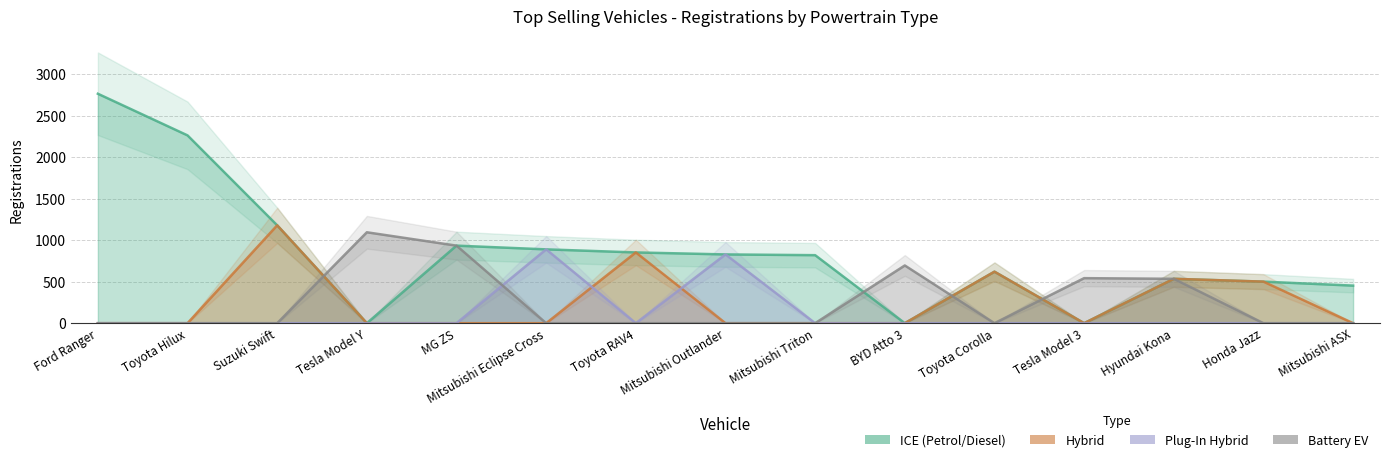

Reading left to right, list all the values displayed in this chart.

ICE Regs: 2766	2264	1180	0	935	890	853	829	820	0	621	0	535	501	453
Hybrid Regs: 0	0	1180	0	0	0	853	0	0	0	621	0	535	501	0
PHEV Regs: 0	0	0	0	0	890	0	829	0	0	0	0	0	0	0
BEV Regs: 0	0	0	1096	935	0	0	0	0	696	0	543	535	0	0